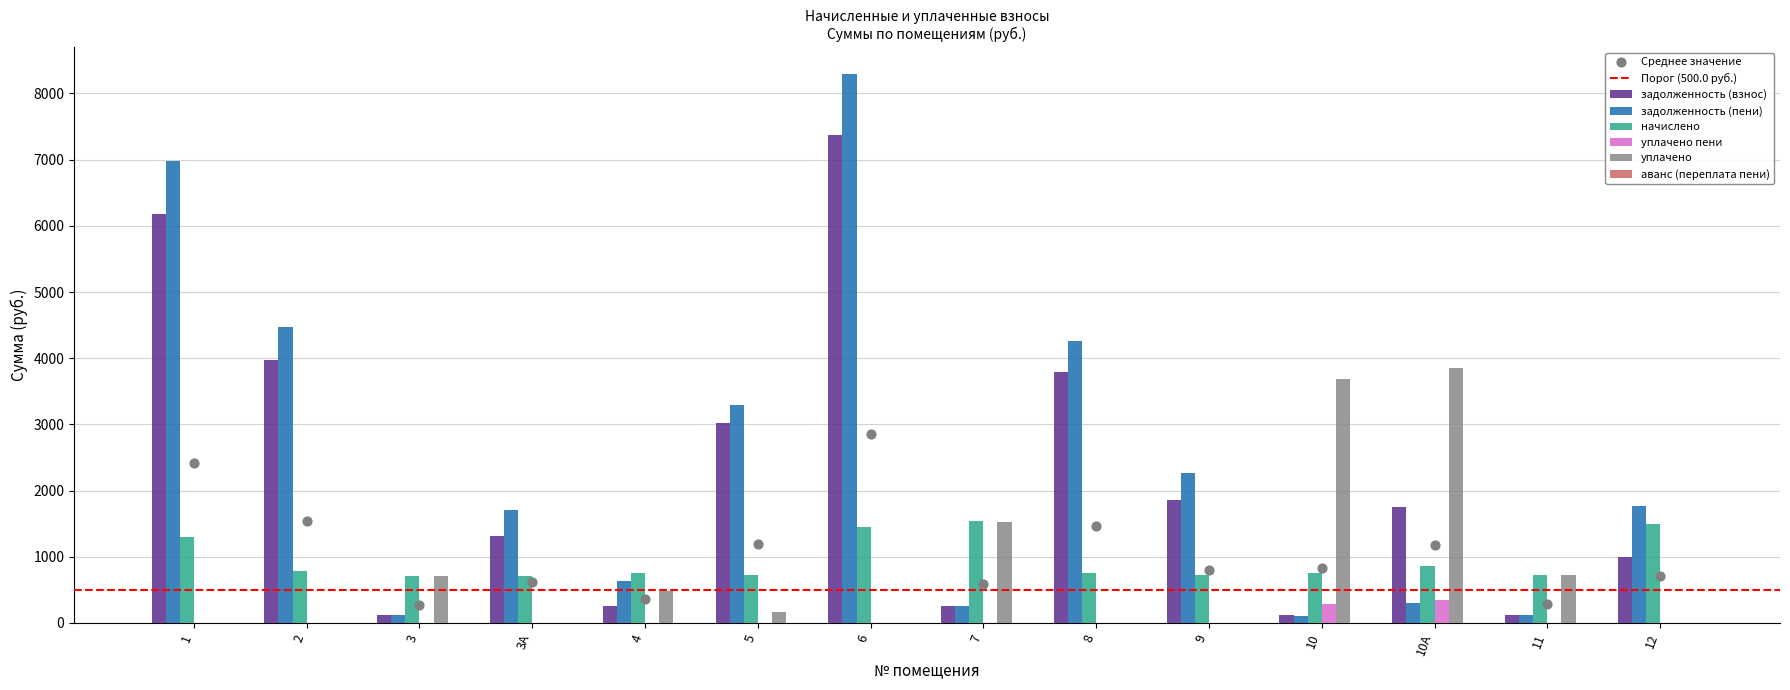

Which series has the largest total across all categories?

задолженность (пени)